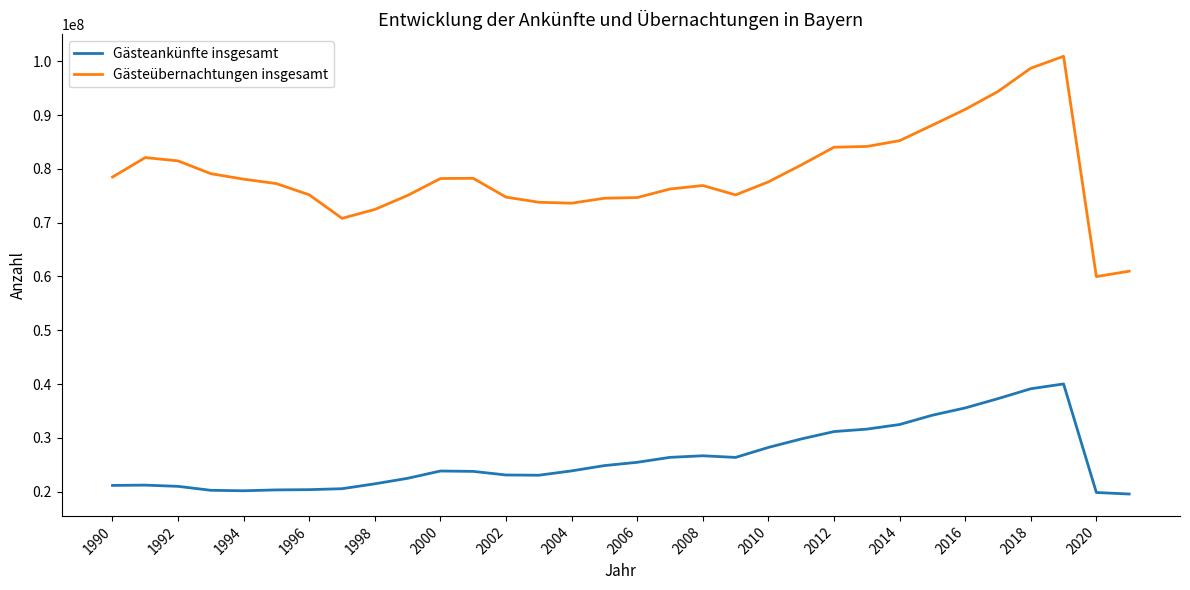

Which series has the widest spread of values?

Gästeübernachtungen insgesamt